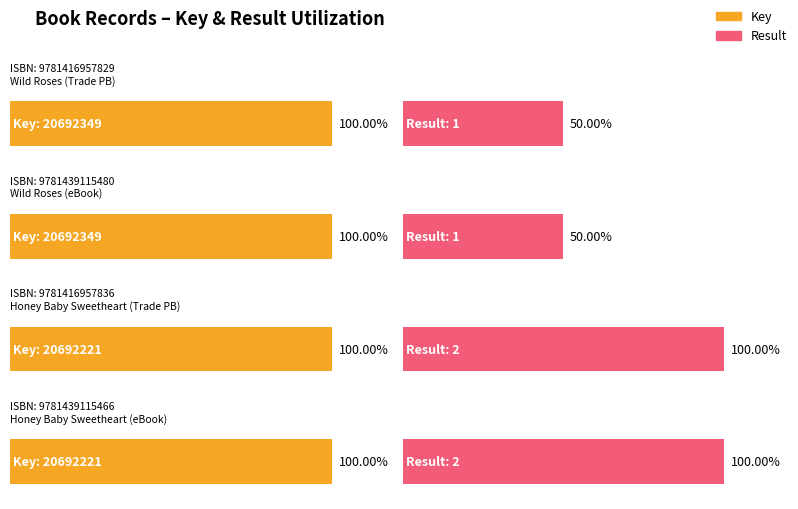

What is the total value across all series at 9781416957836?

20692223